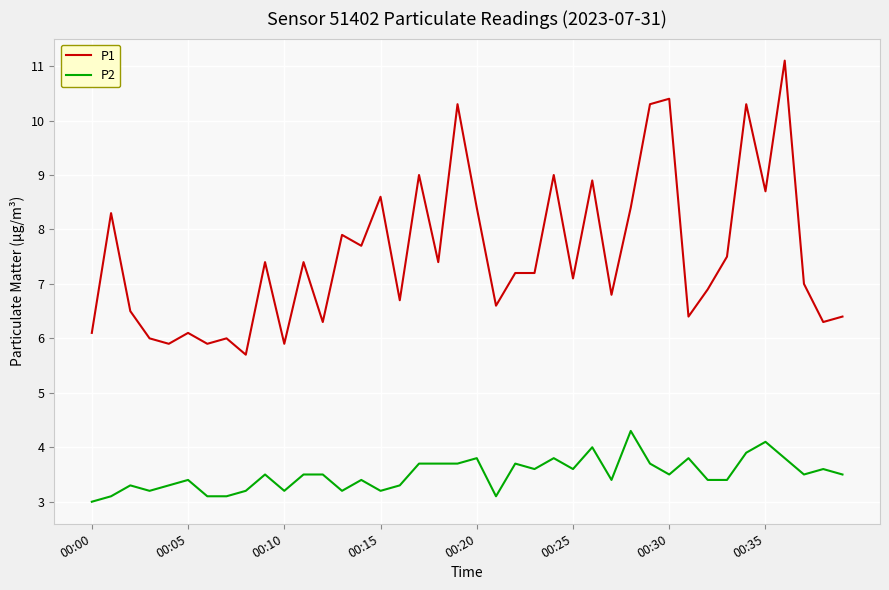

Rank the series by their maximum value, from lowest to highest.

P2, P1